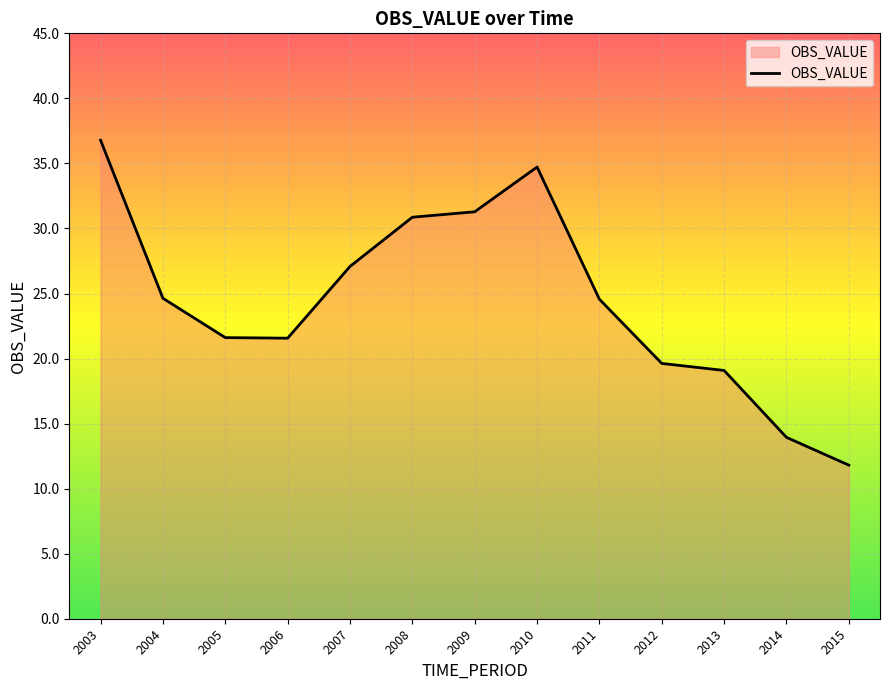

What is the change in value from 2010 to 2015?

-22.9